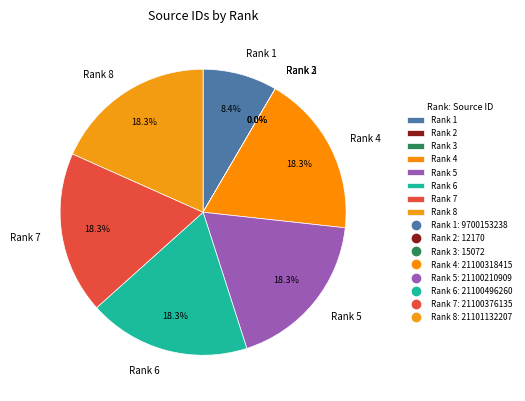

Combined, what portion of the pie is Rank 4 and Rank 7?

36.6%